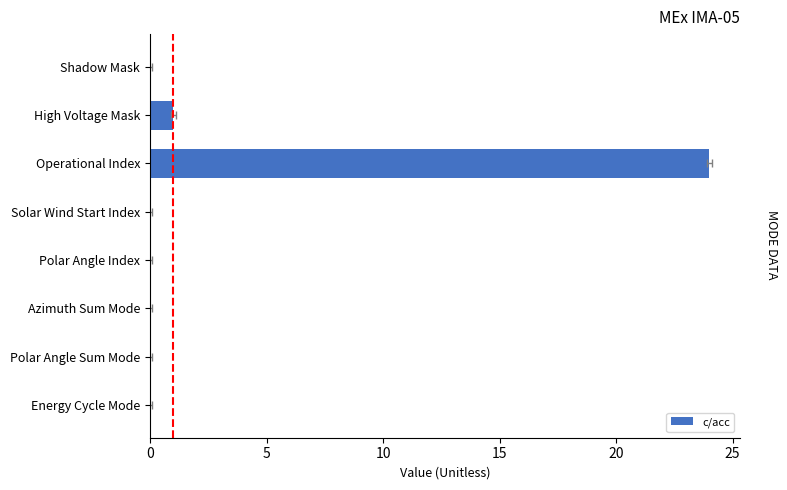

The chart shows a value of 0 at Solar Wind Start Index. True or false?

True